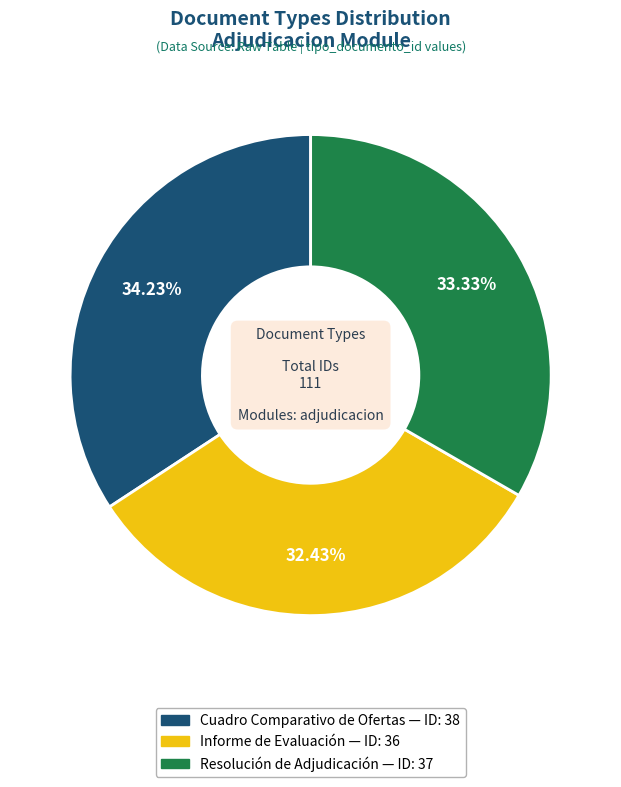

Between Cuadro Comparativo de Ofertas and Informe de Evaluación, which is larger?

Cuadro Comparativo de Ofertas